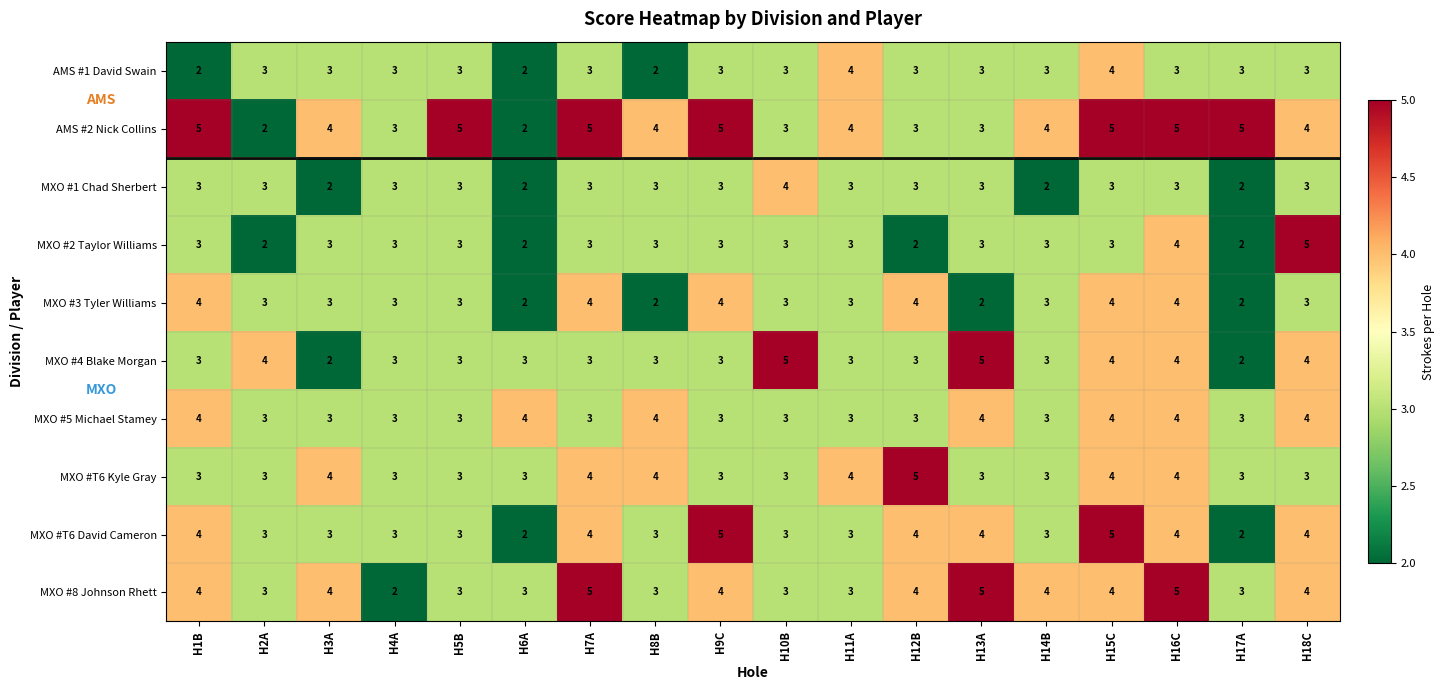

What is the maximum value shown in the chart?

5